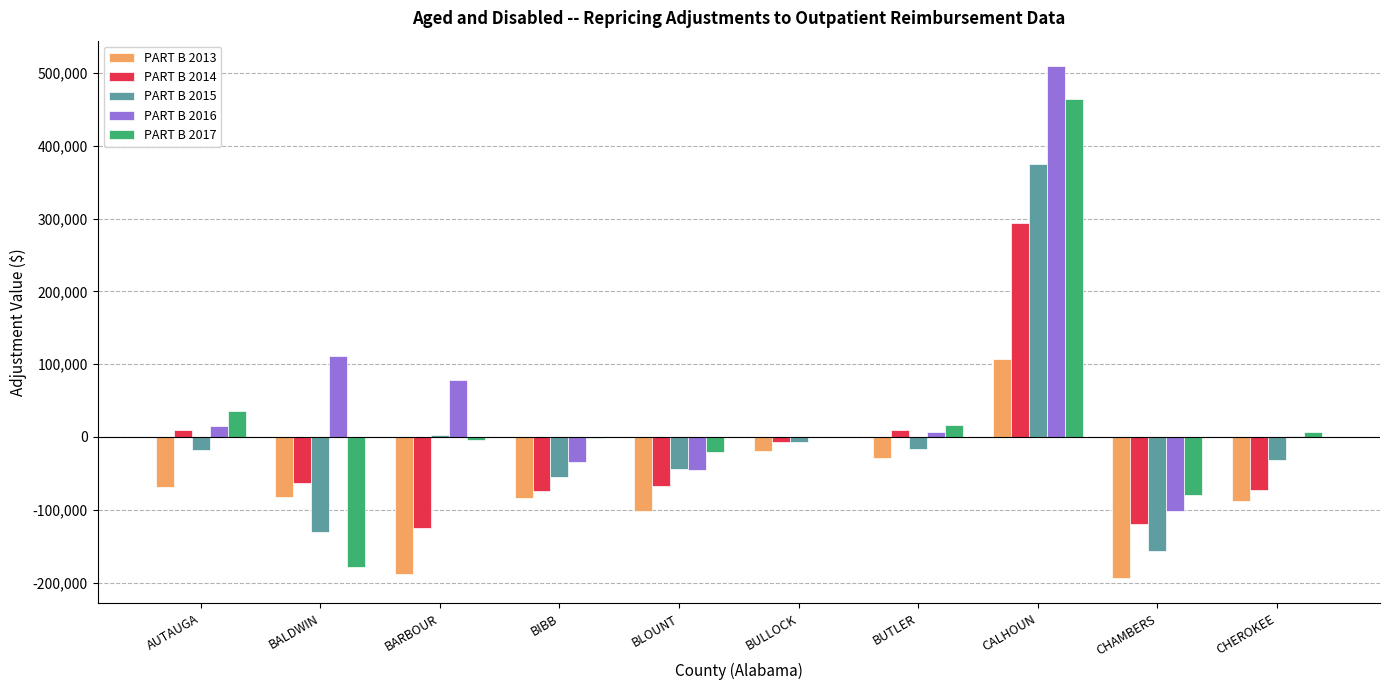

Which series has the largest range (max minus min)?

PART B 2017